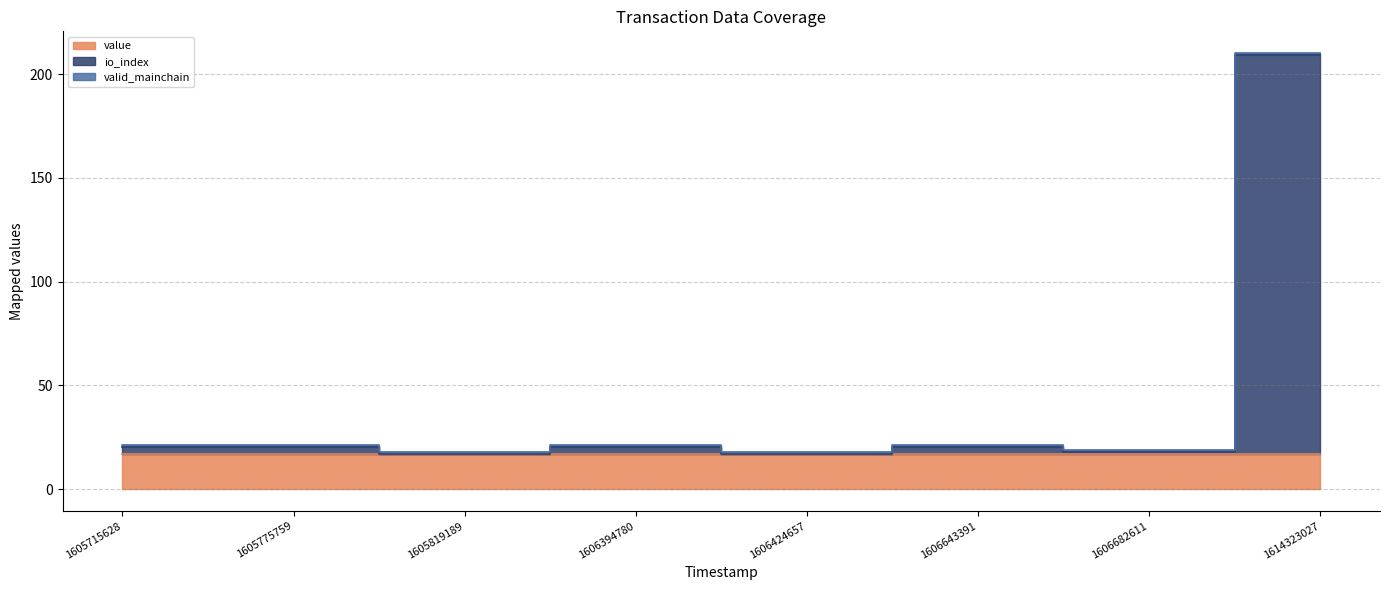

What is the total value across all series at 1606643391?

21.1